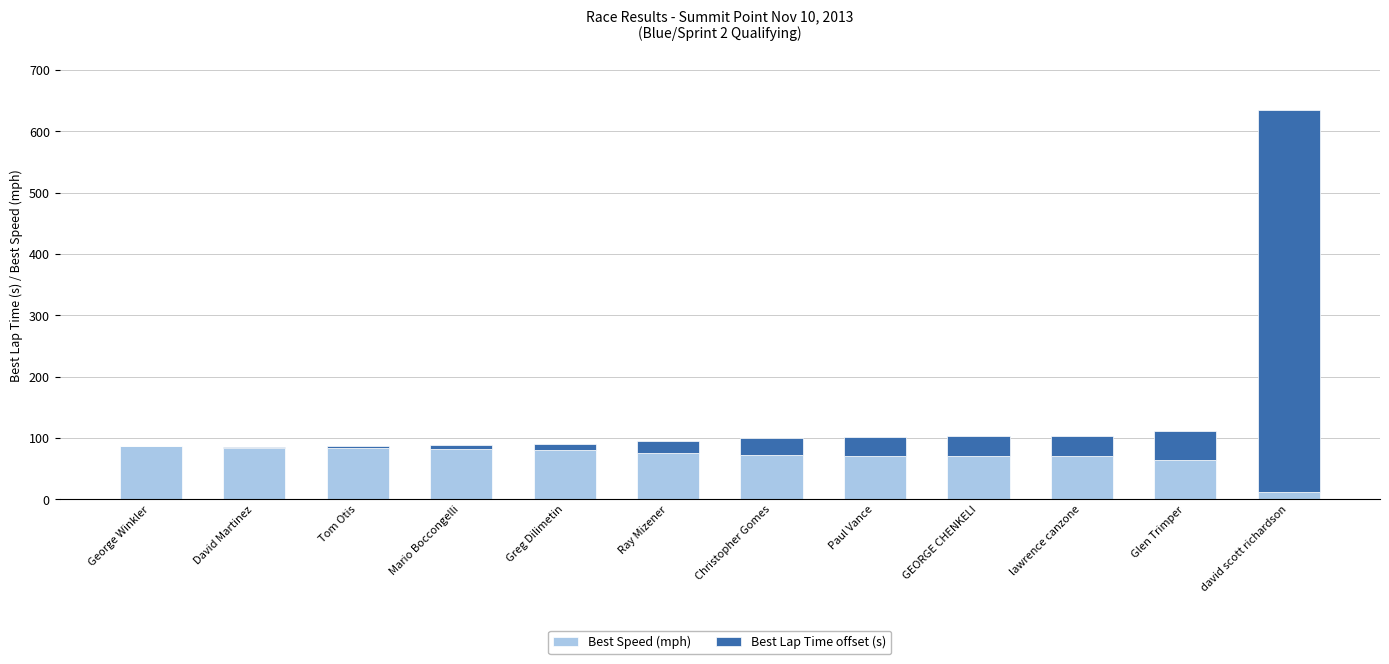

The value of Best Speed (mph) at GEORGE CHENKELI is 70.4. True or false?

True